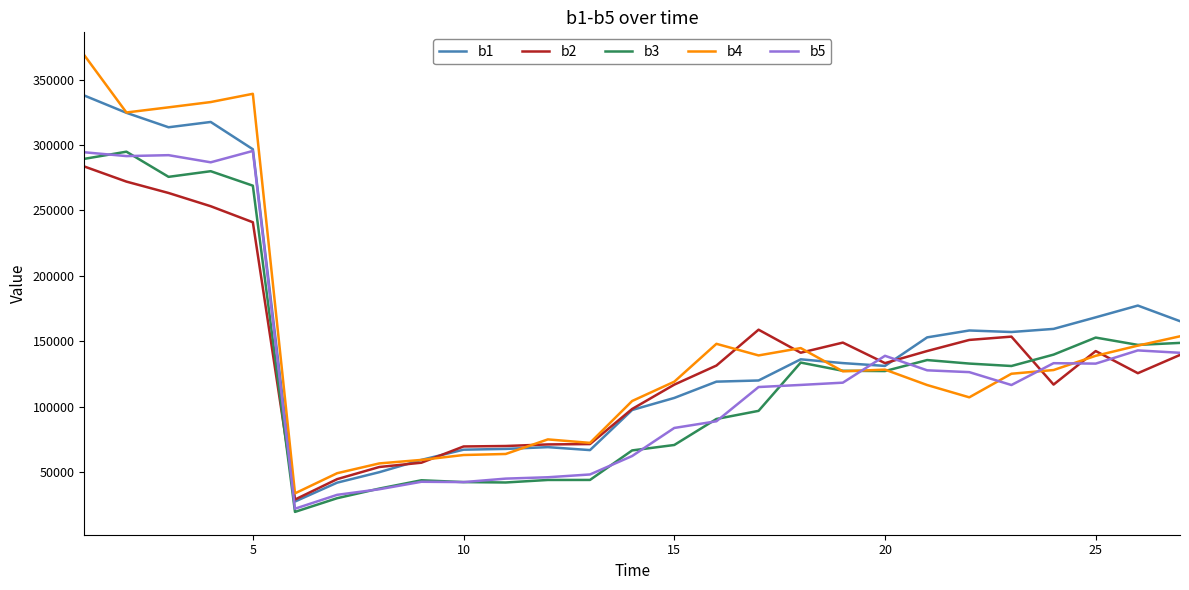

What are all the series names shown in the legend?

b1, b2, b3, b4, b5